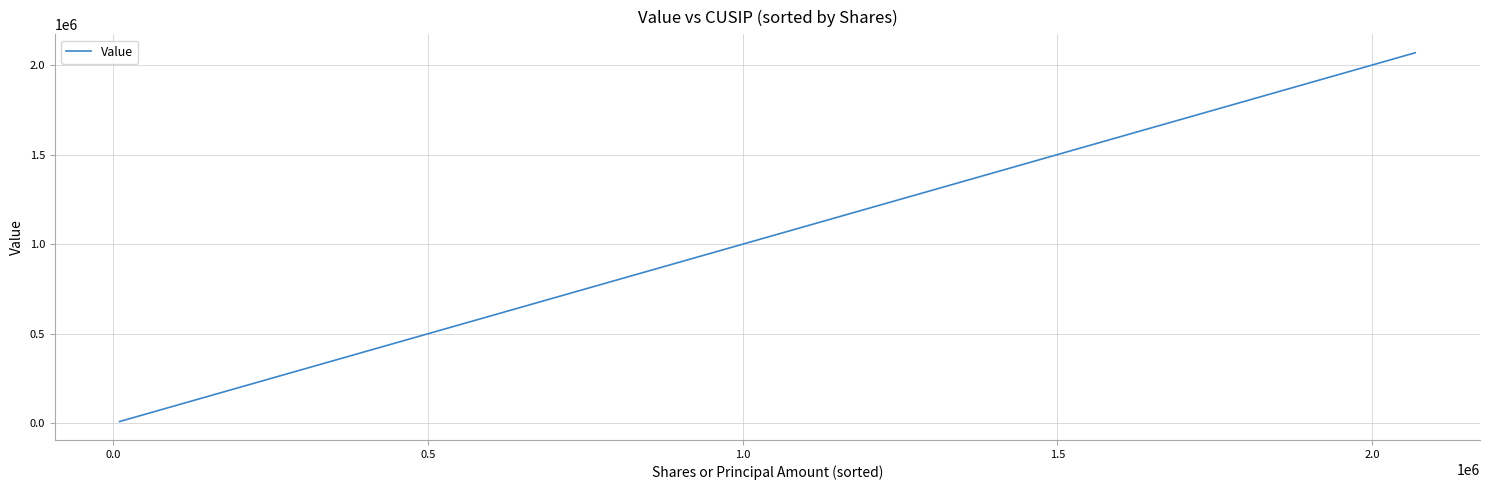

What is the difference between the maximum and minimum values?

2058594